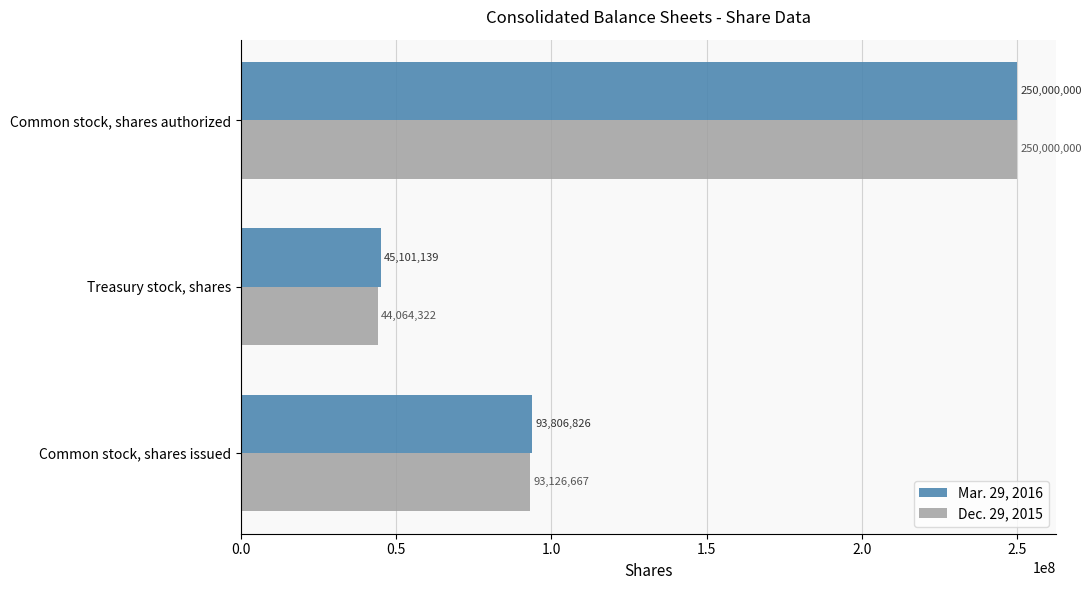

What is the maximum value shown in the chart?

250000000